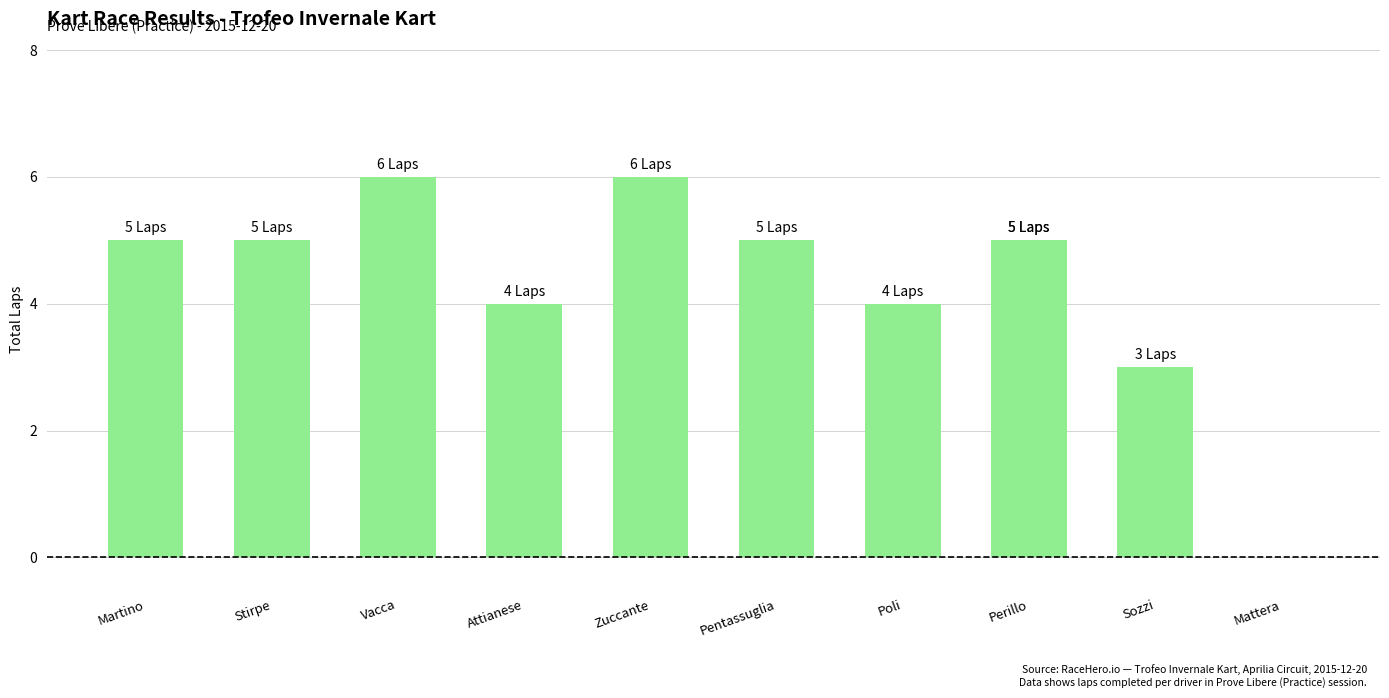

At which category does the chart reach its peak across all series?

Vacca